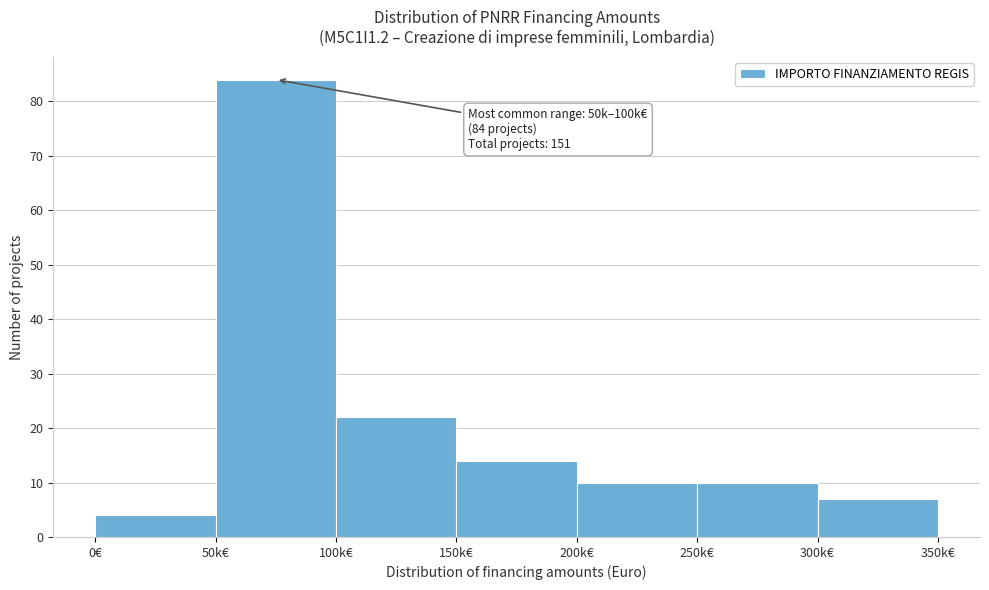

Reading left to right, list all the values displayed in this chart.

0€=4	50k€=84	100k€=22	150k€=14	200k€=10	250k€=10	300k€=7